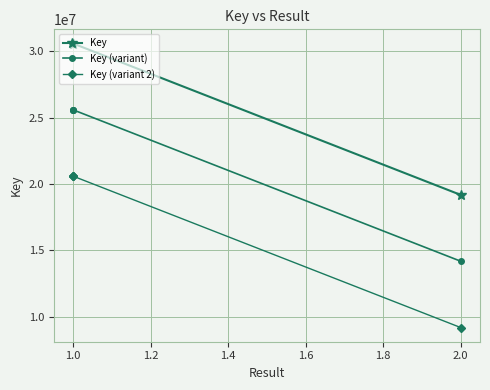

What is the minimum value shown in the chart?

9176219